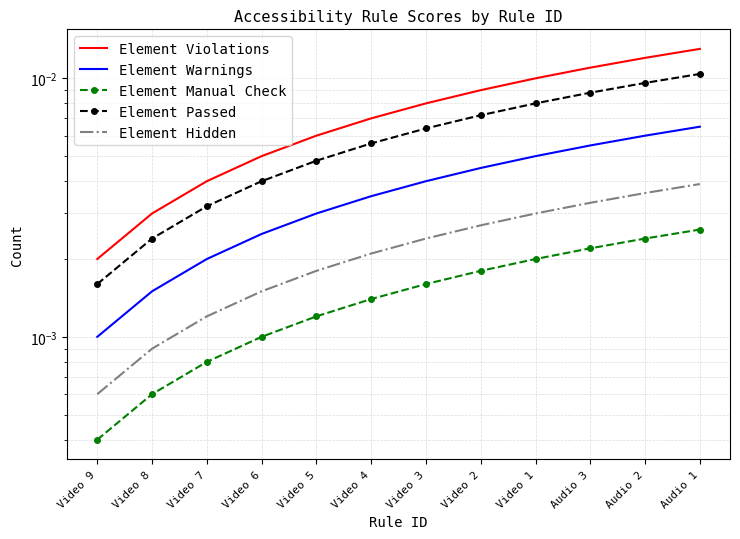

At Audio 1, list the series in order from largest to smallest.

Element Violations, Element Passed, Element Warnings, Element Hidden, Element Manual Check